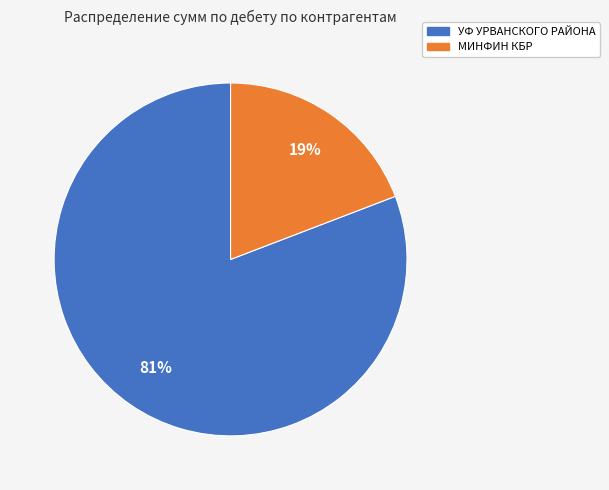

What percentage is the МИНФИН КБР slice, to the nearest percent?

19%